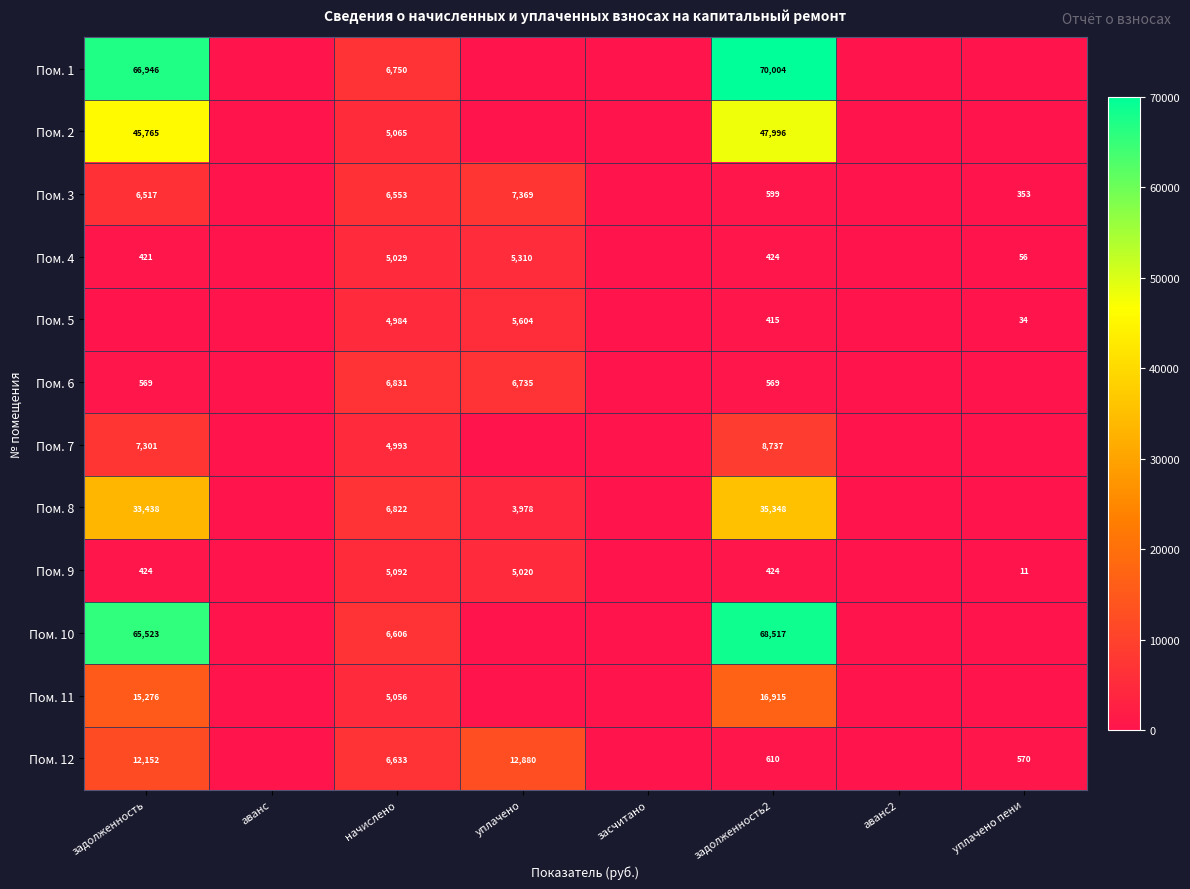

Is it true that Пом. 5 equals 119 at задолженность2?

False